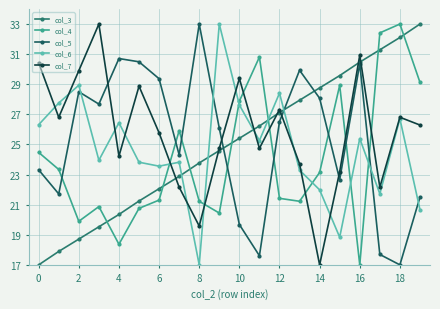

What is the minimum value for col_5?

17.0